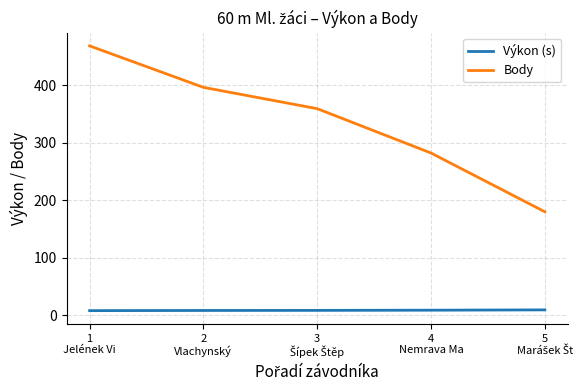

What is the difference between the maximum and second lowest values in the Body series?

186.0